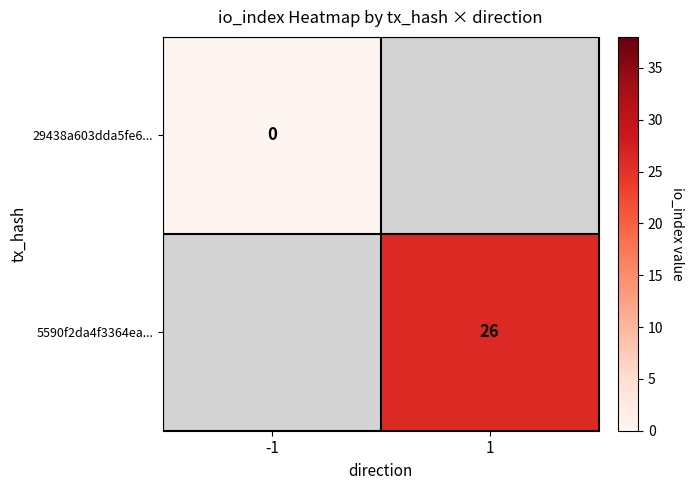

Is the value of 5590f2da4f3364ea... at 1 greater than the value of 29438a603dda5fe6... at -1?

Yes